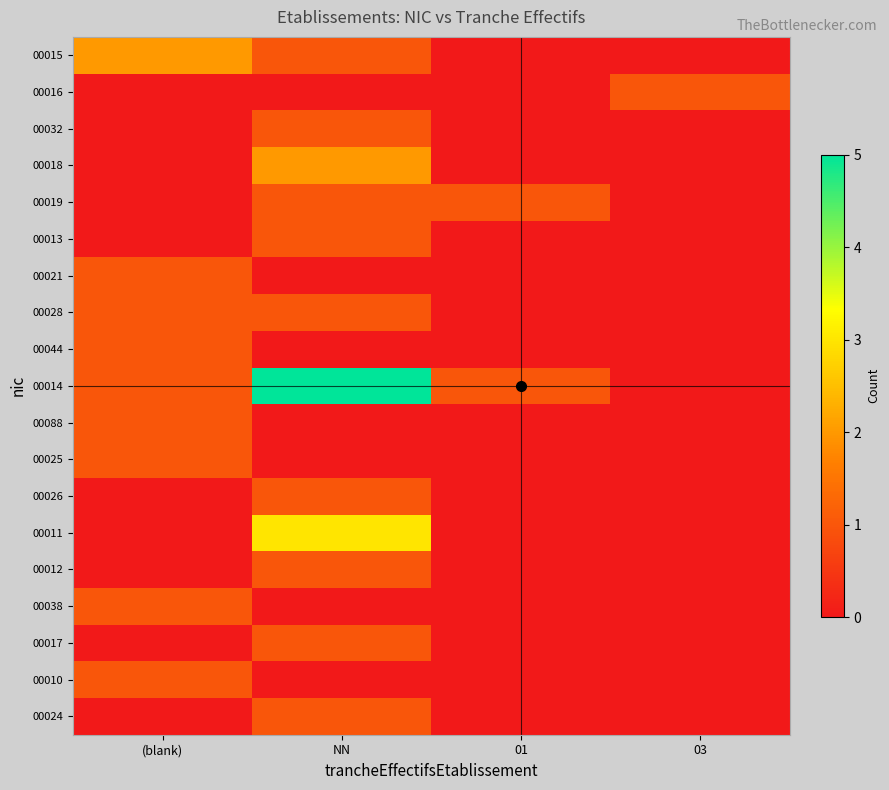

At how many categories does at least one series exceed 4?

1